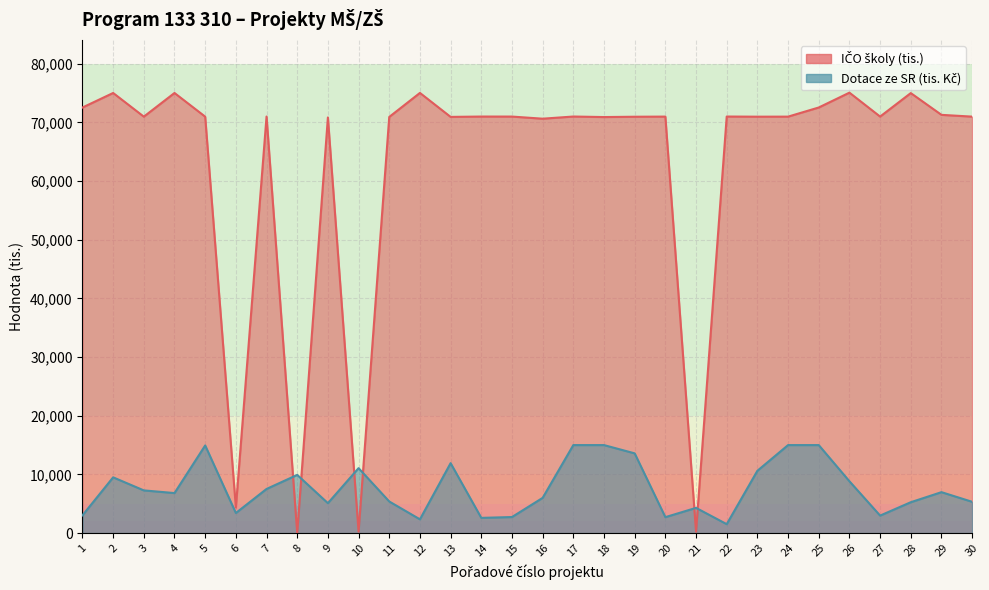

True or false: IČO školy has more than 0 points higher than both neighbors.

True